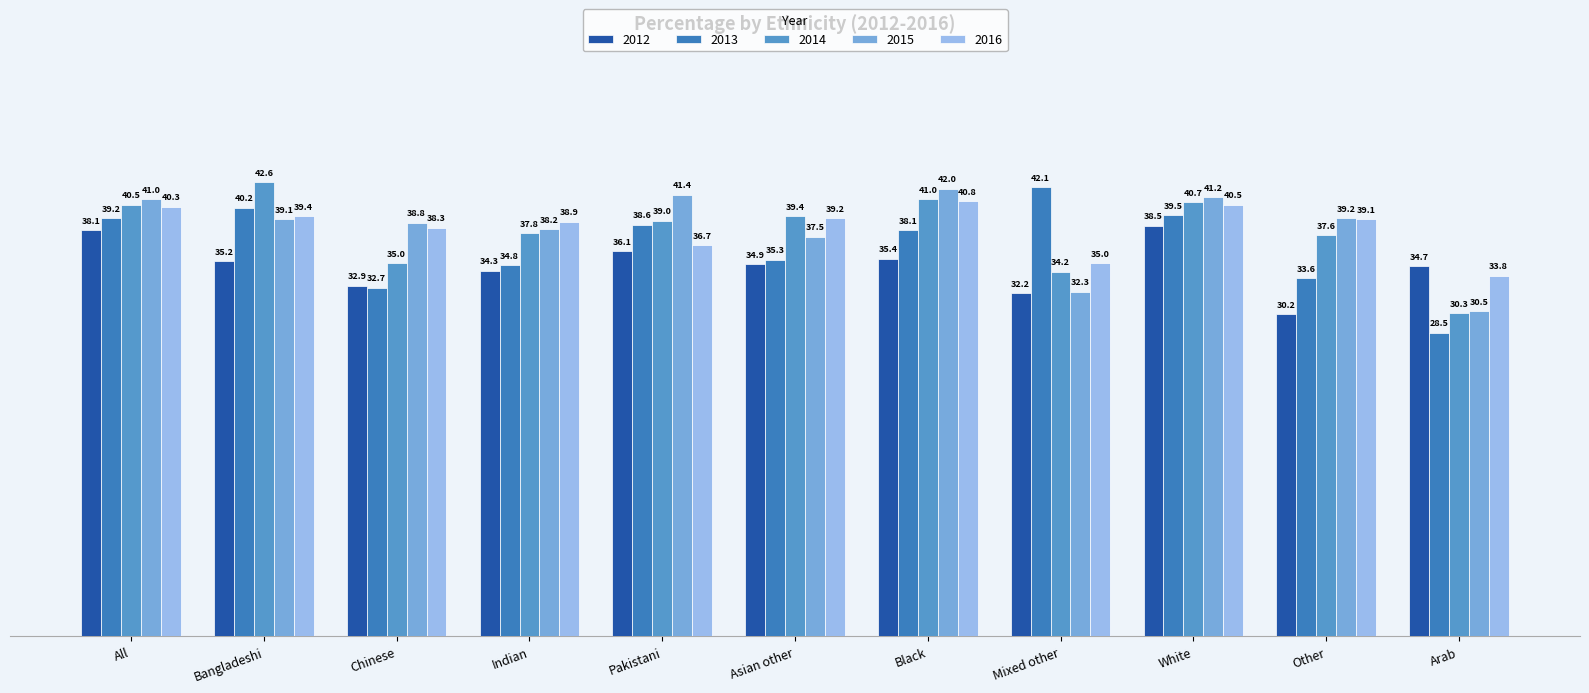

How many series are shown in this chart?

5